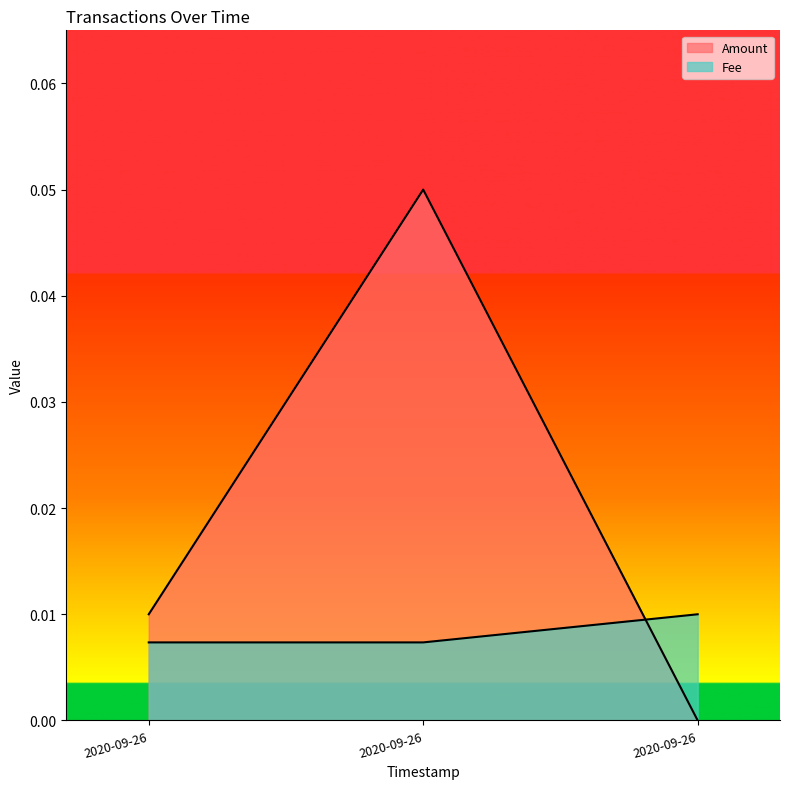

Count the number of data series in this chart.

2